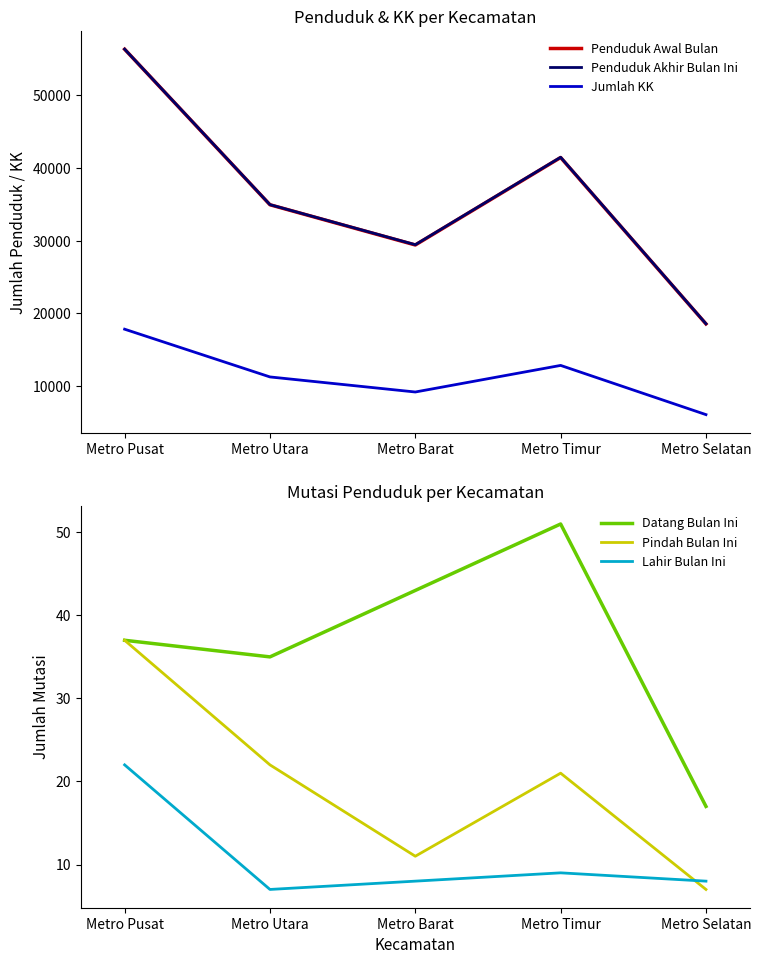

Is it true that Jumlah KK equals 17845 at Metro Pusat?

True